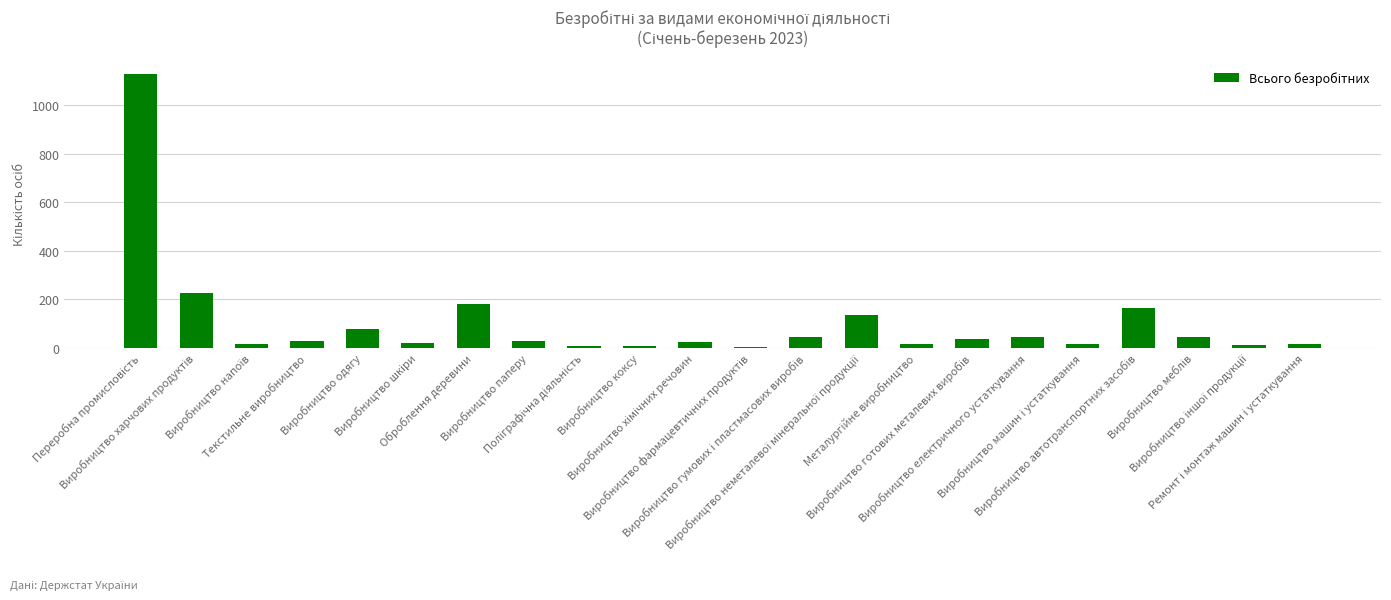

What is the maximum value shown in the chart?

1130